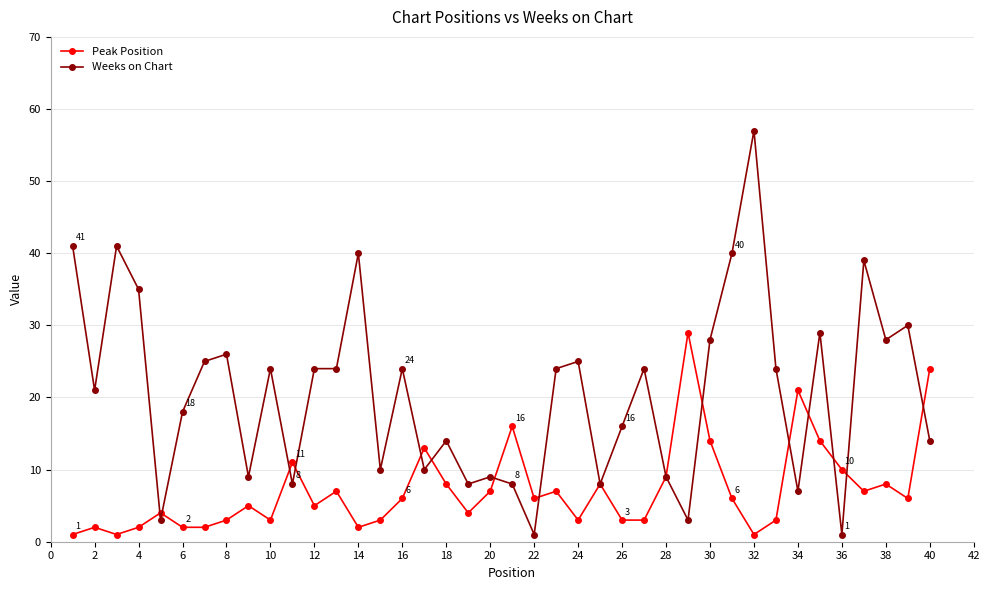

How many data points does each series have?

40